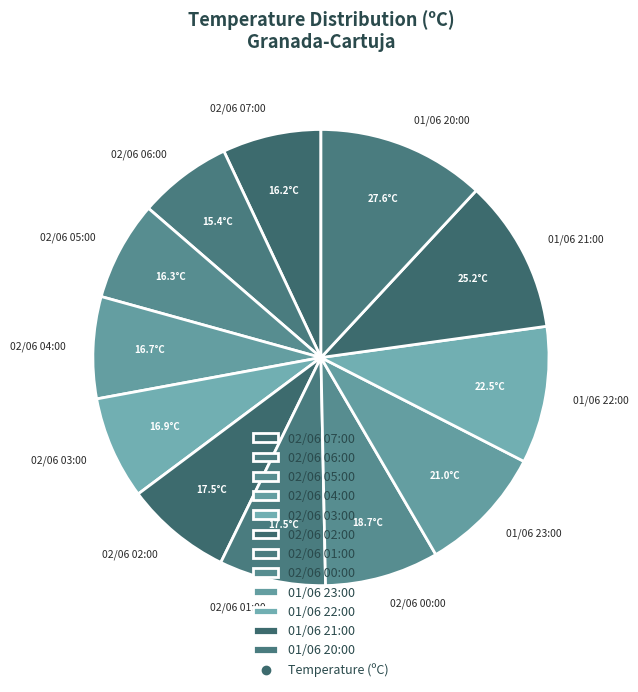

How many segments does this pie chart have?

12